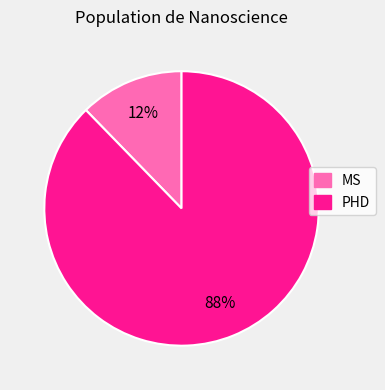

Which has a higher value, PHD or MS?

PHD